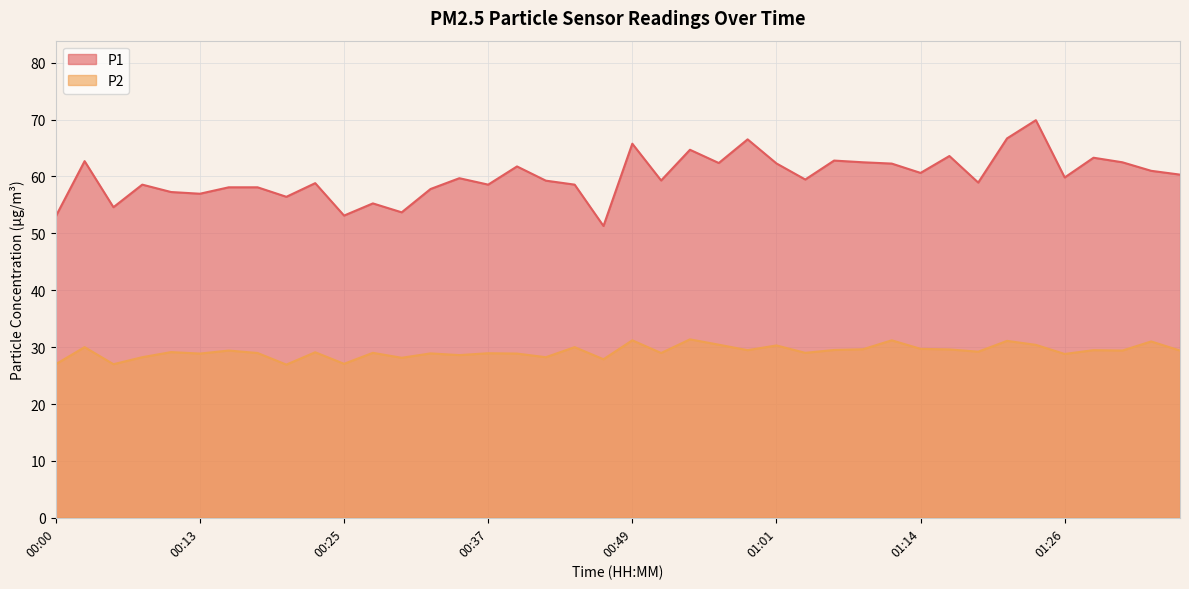

Which series has the largest total across all categories?

P1